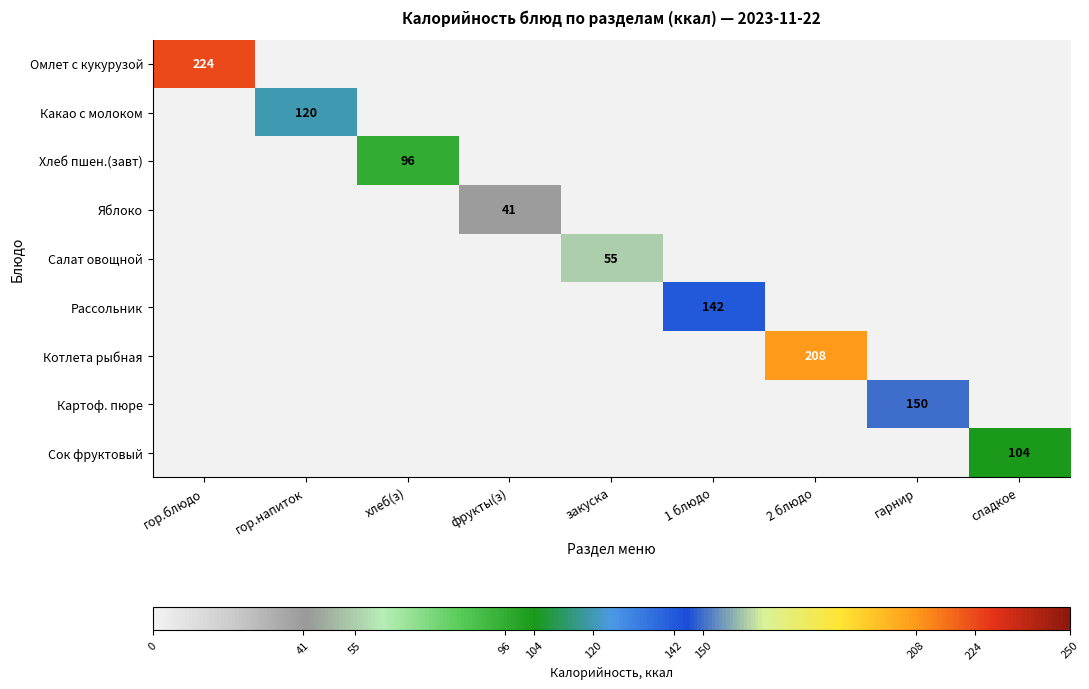

What is the sum of all Сок фруктовый values?

104